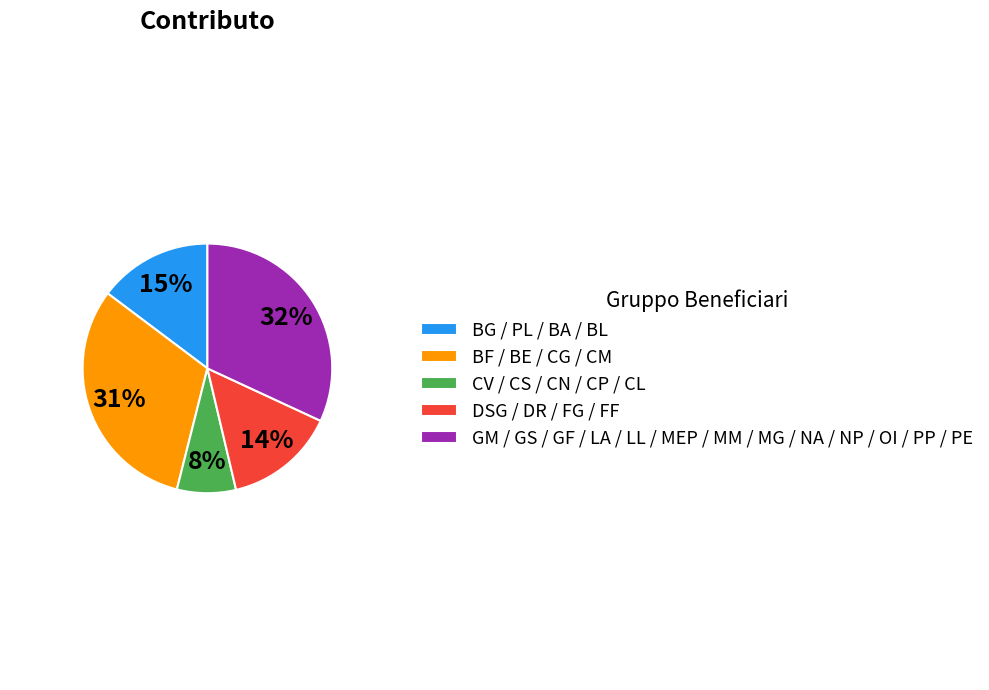

Is there any slice that represents more than half of the pie?

No